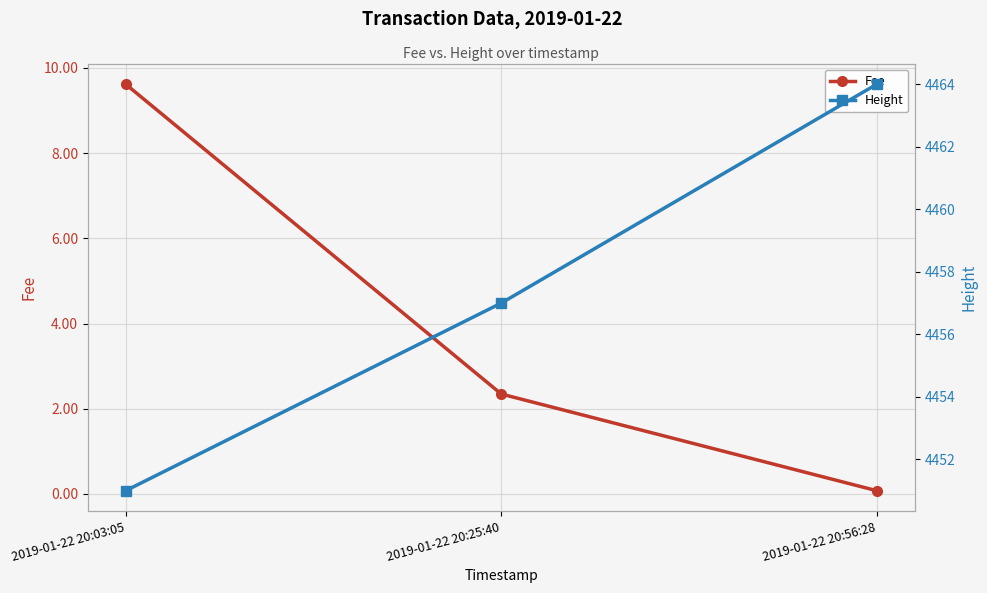

What is the difference between the highest and lowest values at 2019-01-22 20:03:05?

4441.4